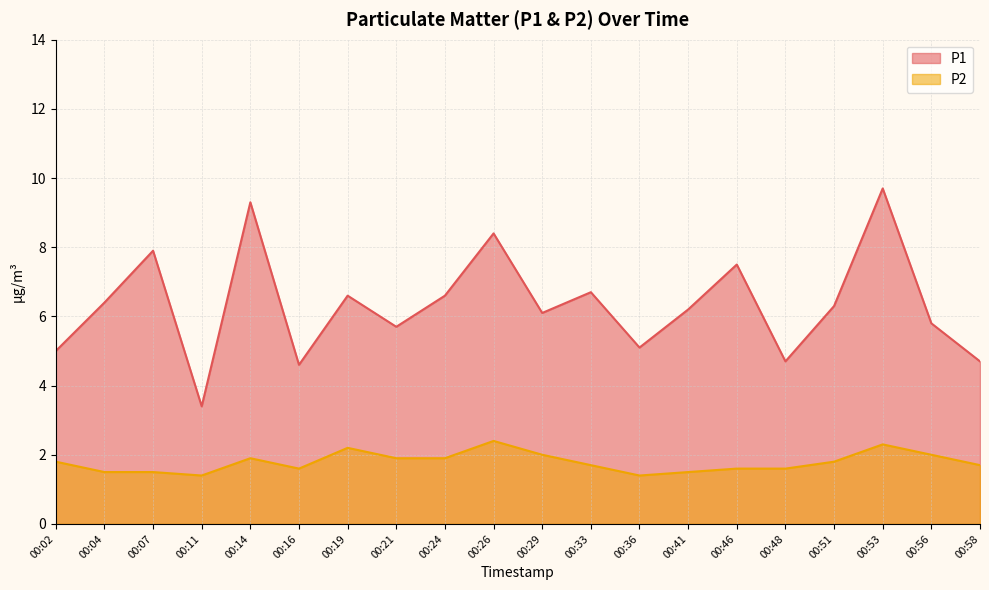

What value does the P2 series have at 00:14?

1.9